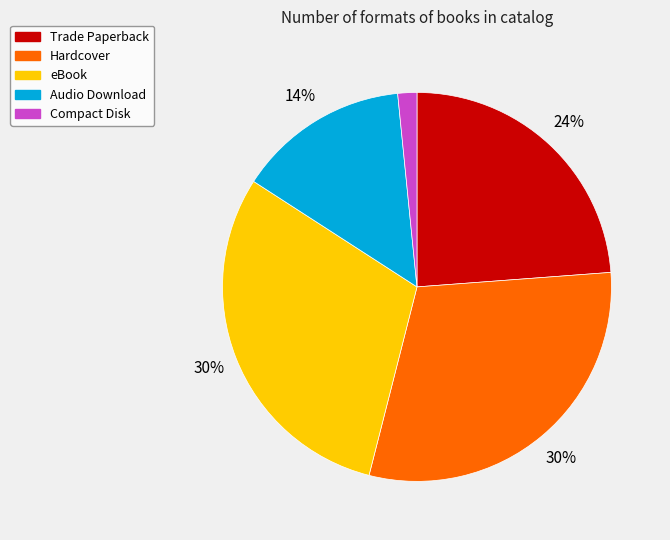

Between Compact Disk and Trade Paperback, which is larger?

Trade Paperback